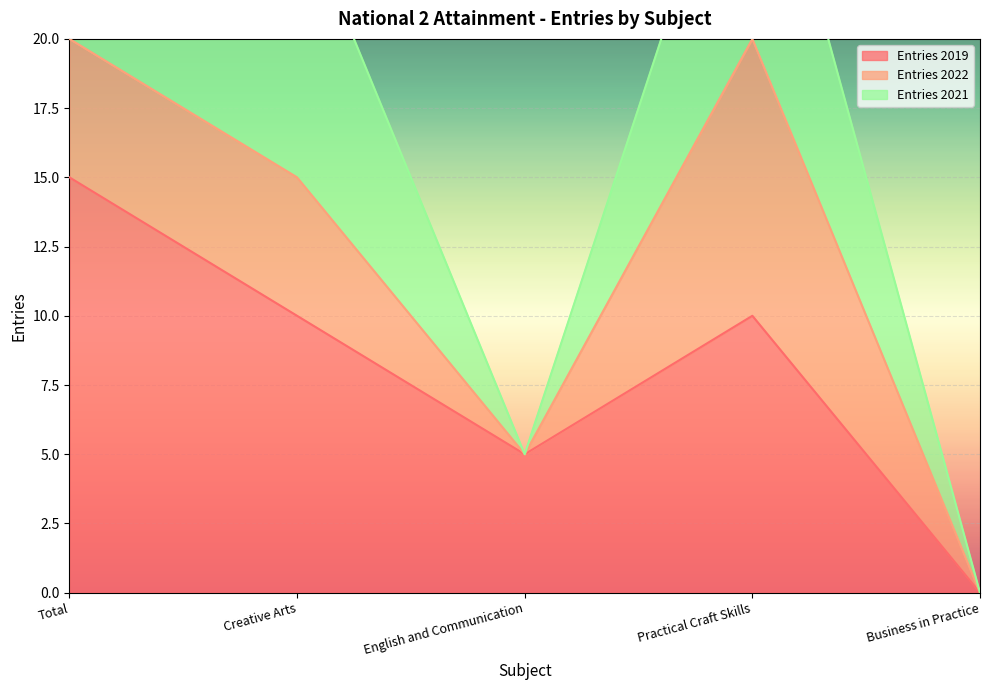

Which has a higher value, Business in Practice or Creative Arts?

Creative Arts